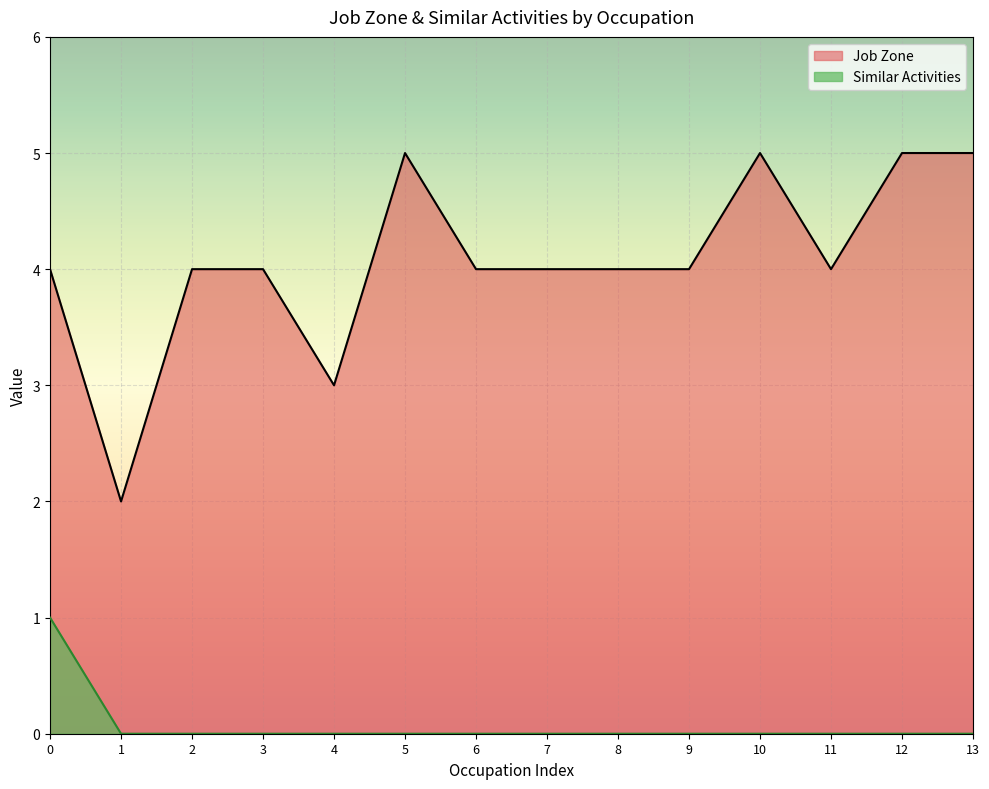

What is the greatest value displayed?

5